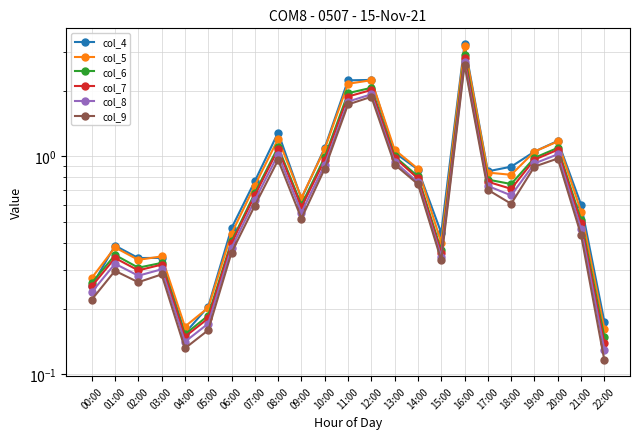

What position from the right is 02:00?

21